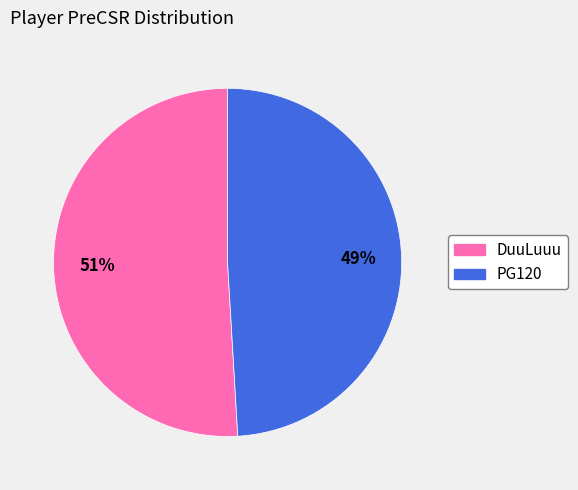

The PG120 slice represents 49% of the pie. True or false?

True